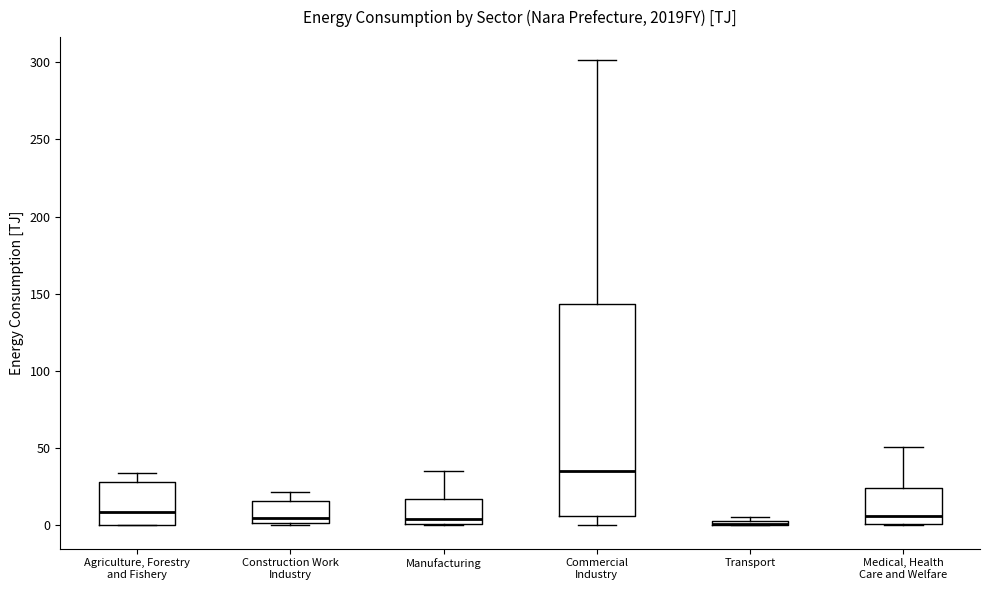

Where does the upper whisker of the box for Medical, Health Care and Welfare end on the y-axis? The values are not printed on the chart, so give them approximately, as read against the axis.

50